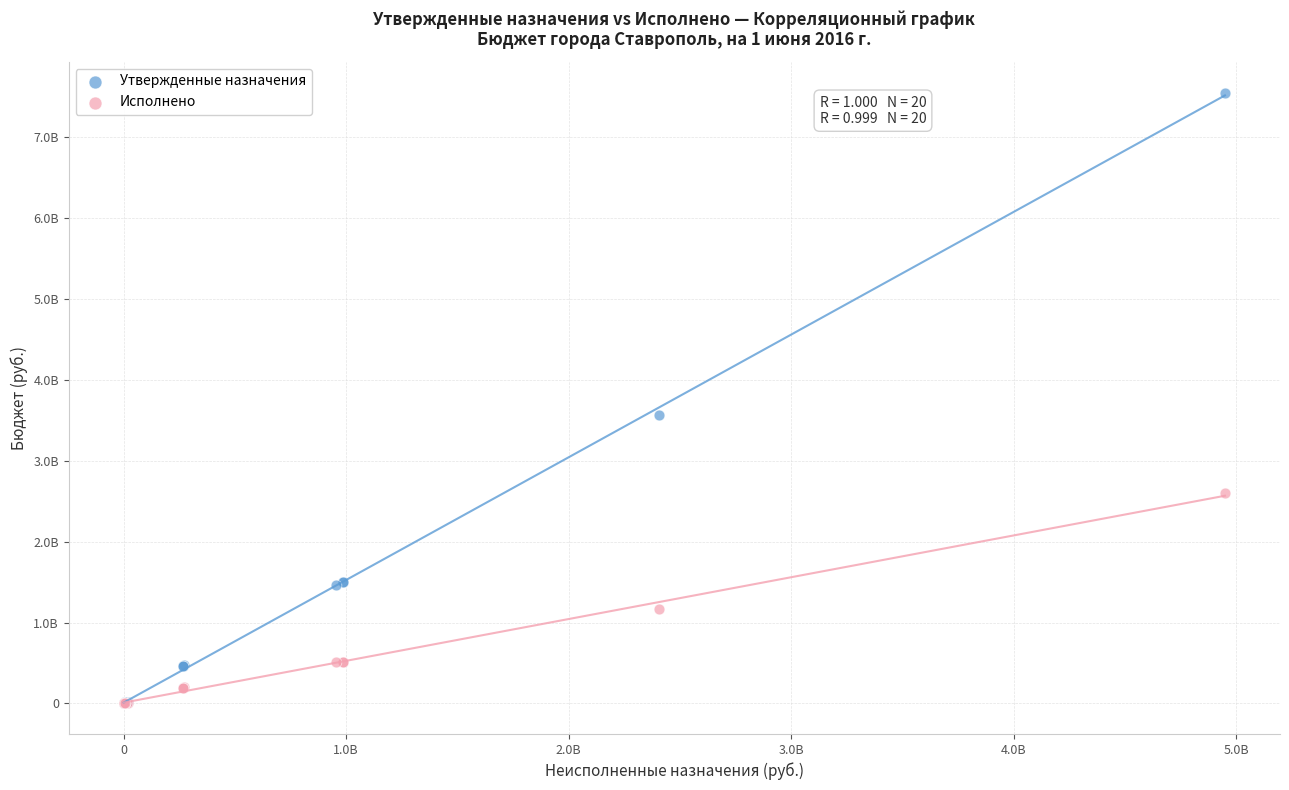

Which series contains the highest Y value?

Утвержденные назначения